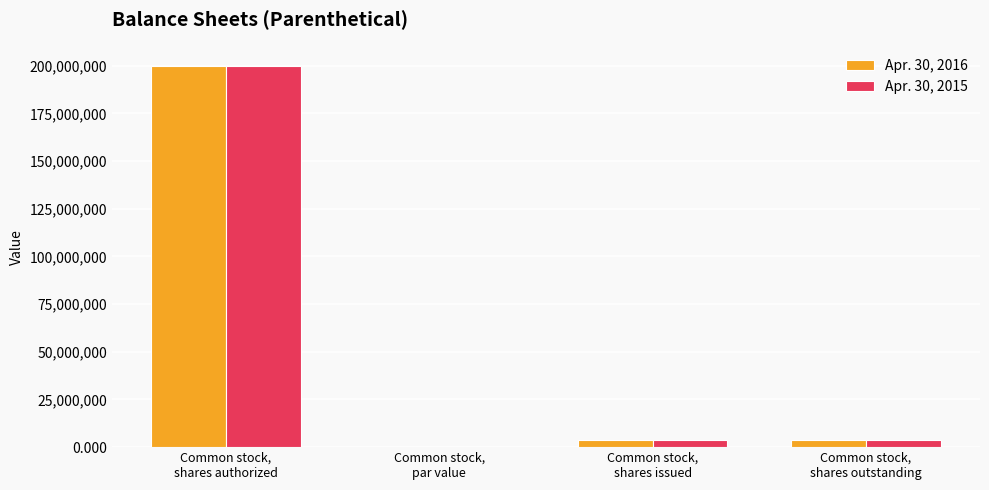

What is the total value across all series at Common stock,
shares authorized?

400000000.0